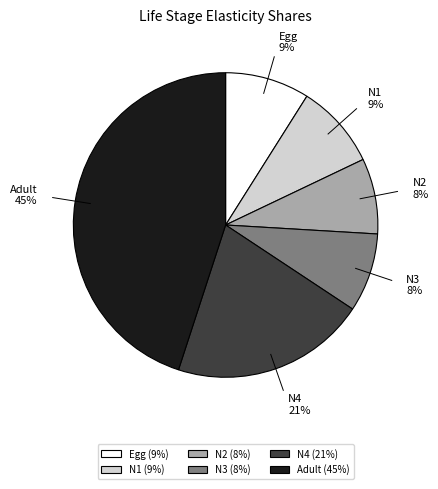

To the nearest percent, what is the average slice percentage?

17%